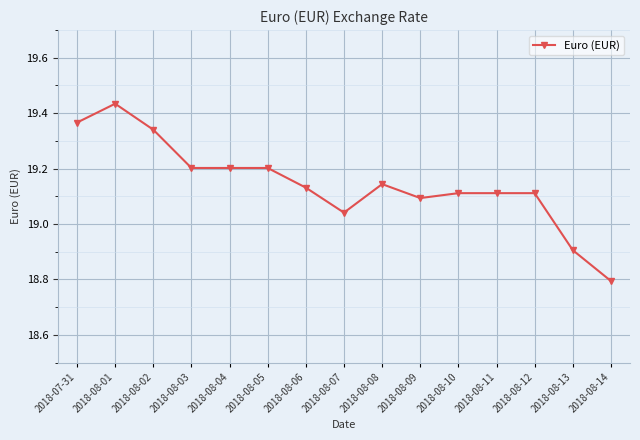

What is the difference between the second highest and minimum values?

0.6